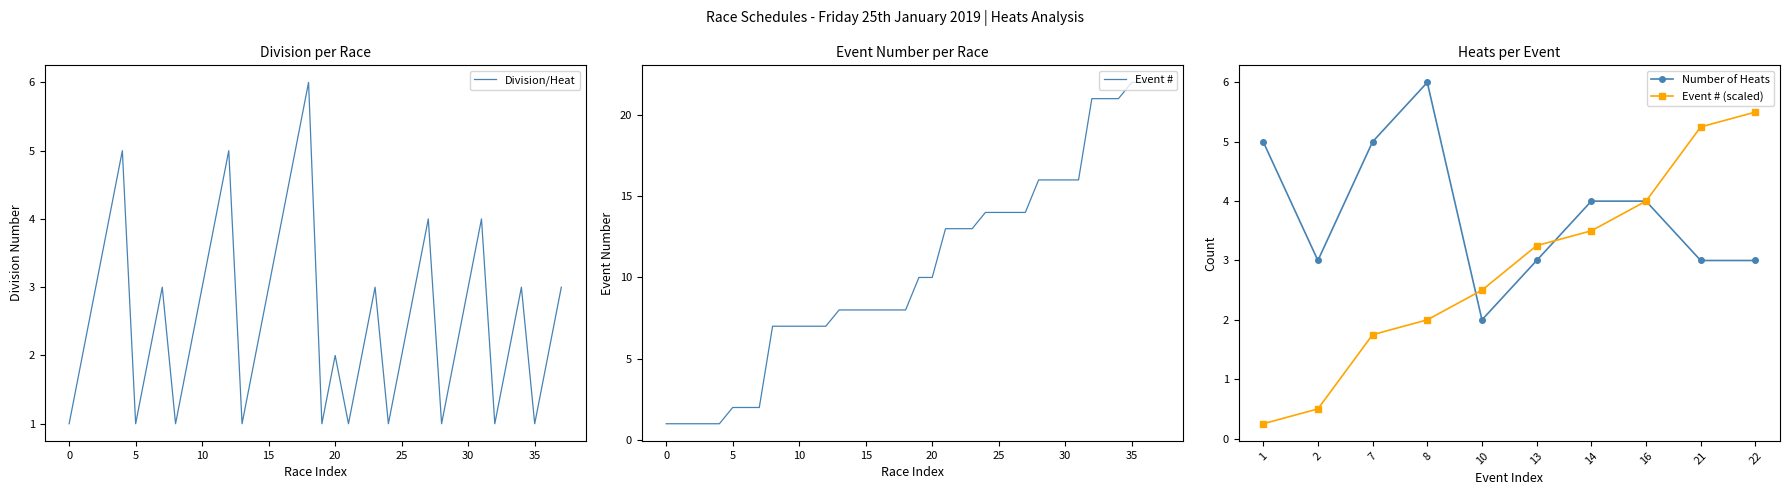

The Division series shows 7 at 12. True or false?

False